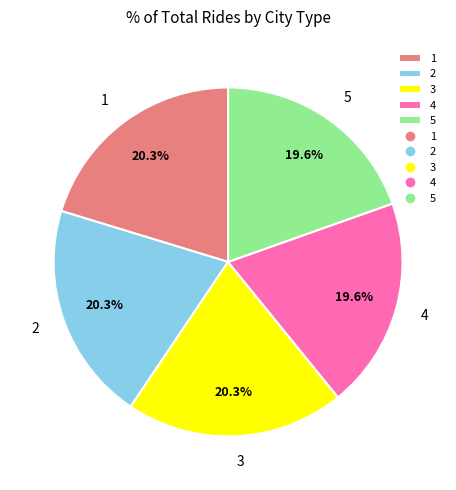

How much of the chart is everything except 4?

80.4%